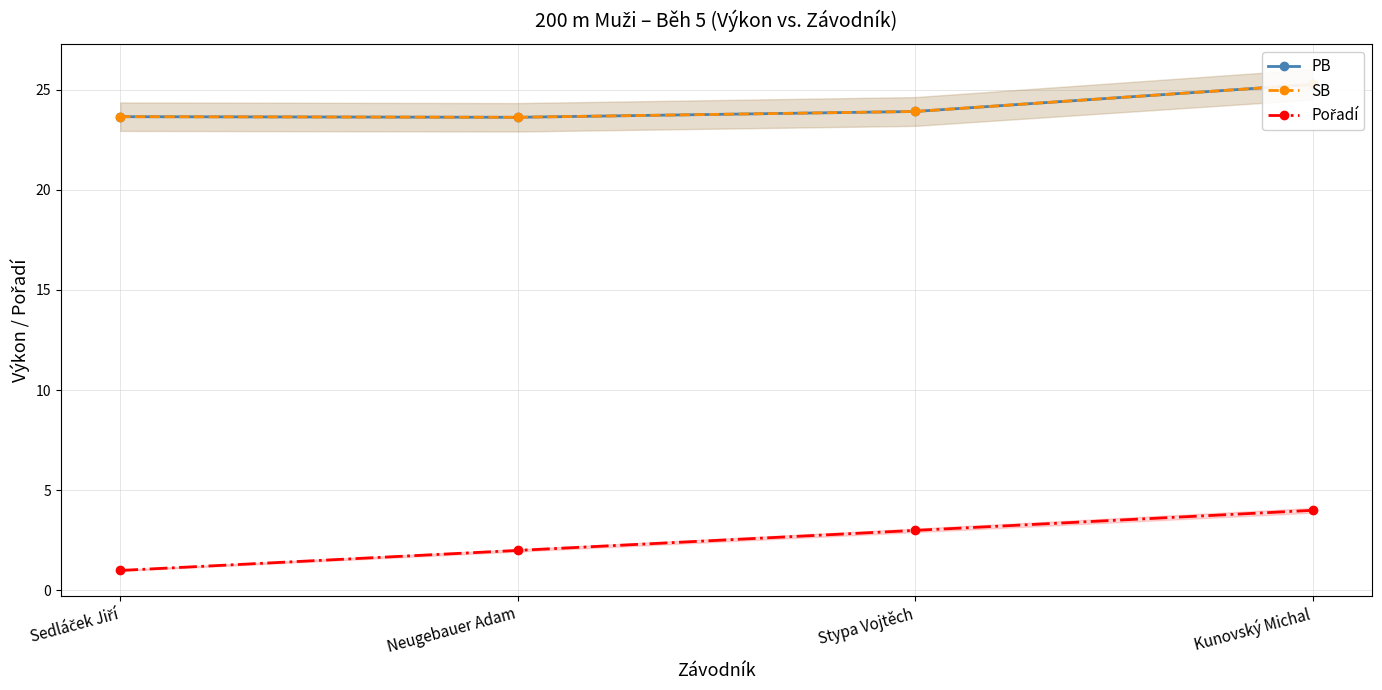

True or false: SB and PB cross at least once.

False